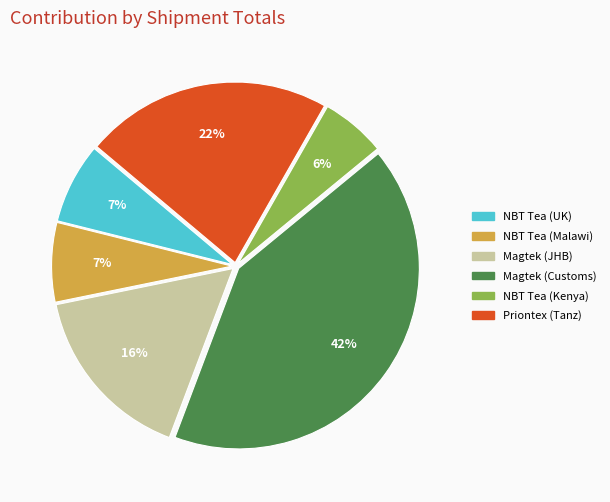

To the nearest percent, what portion does NBT Tea (Kenya) represent?

6%